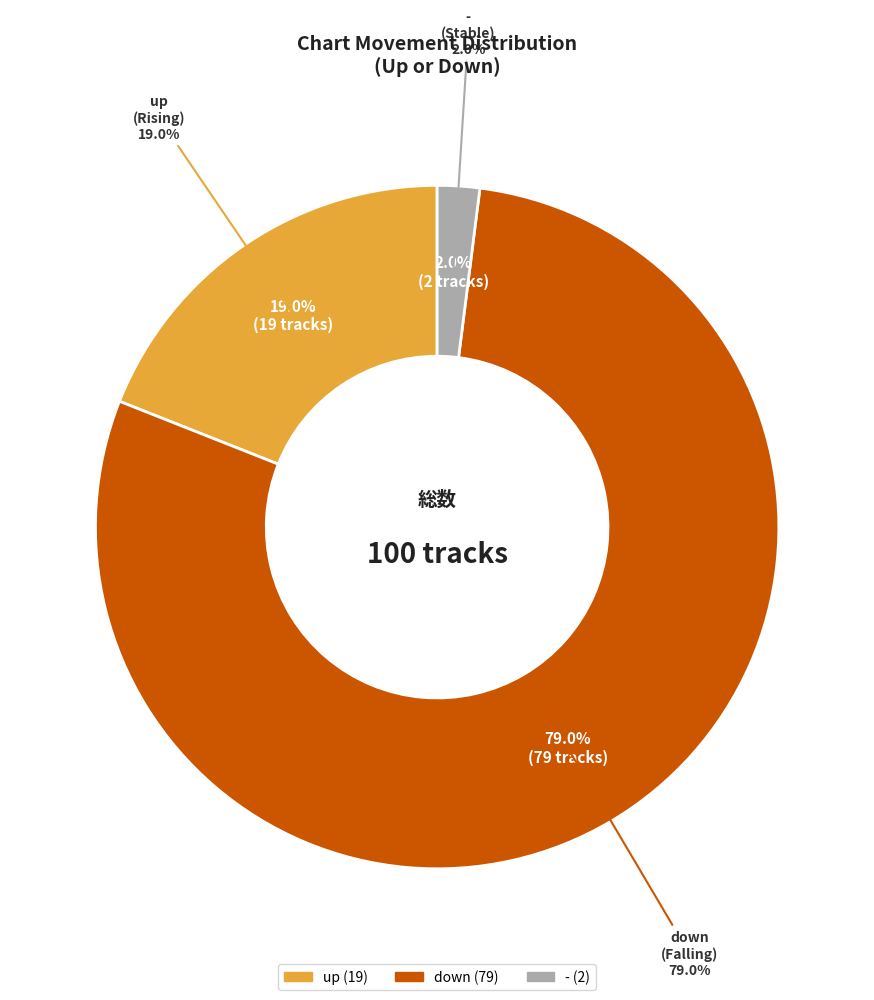

Between down and up, which is larger?

down